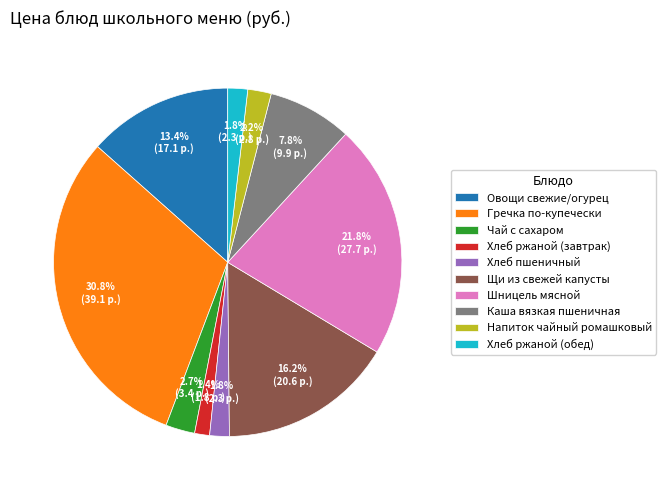

Does any single category account for the majority?

No